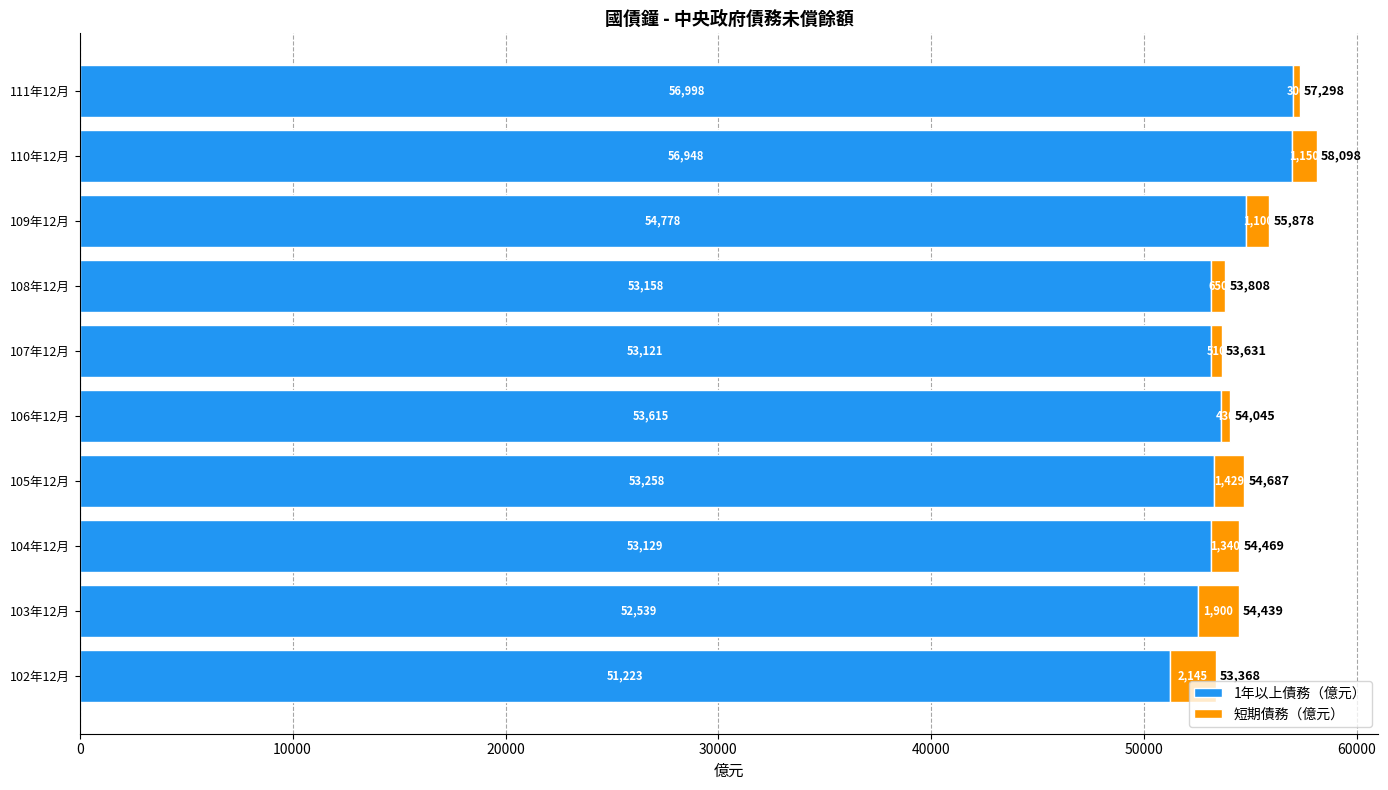

What is the average value of the 1年以上債務（億元） series?

53877